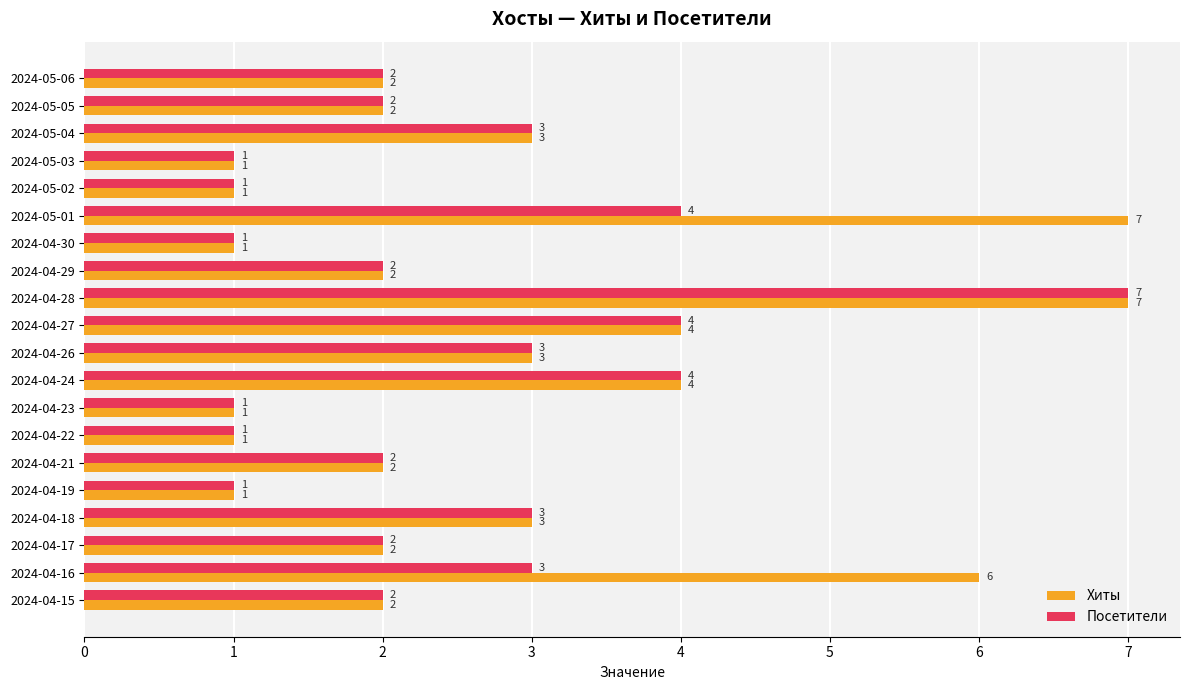

Between 2024-05-01 and 2024-04-17, which series saw the biggest shift?

Хиты